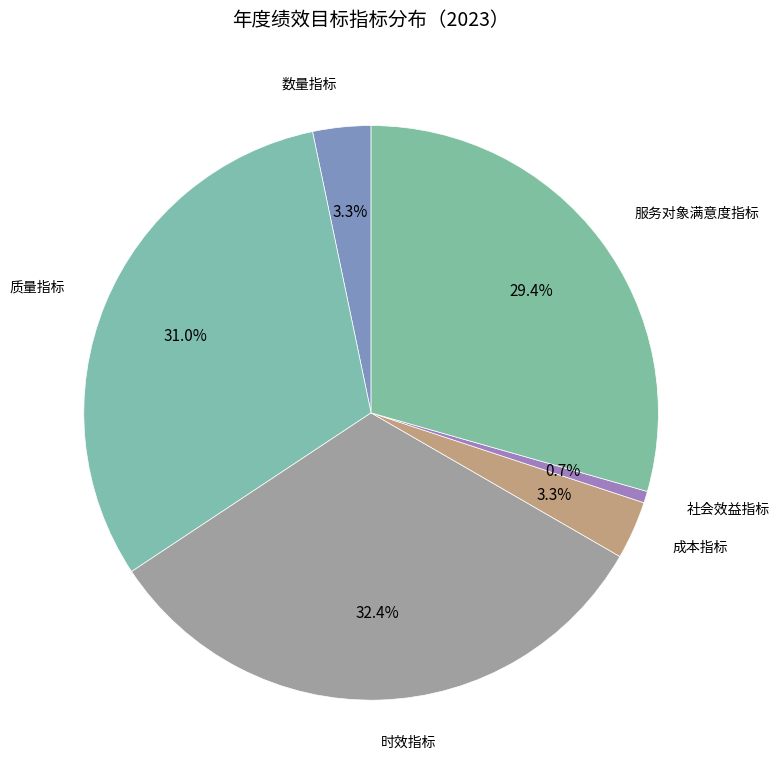

How many slices are in this pie chart?

6